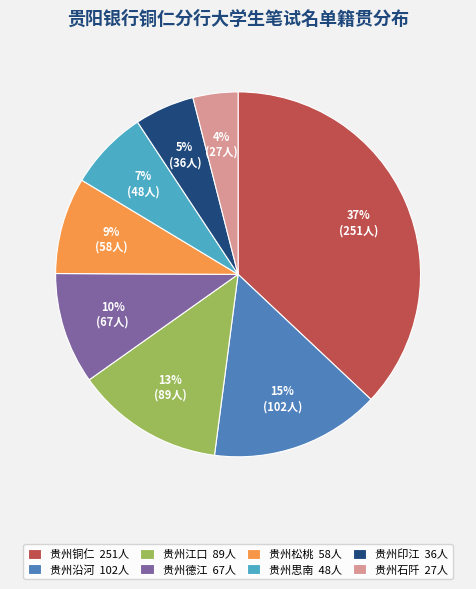

Is there a majority slice in this chart?

No